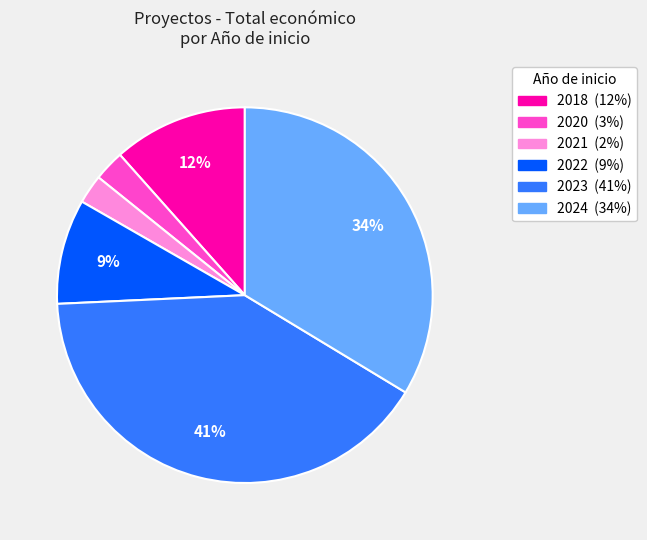

To the nearest percent, what is the average slice percentage?

17%